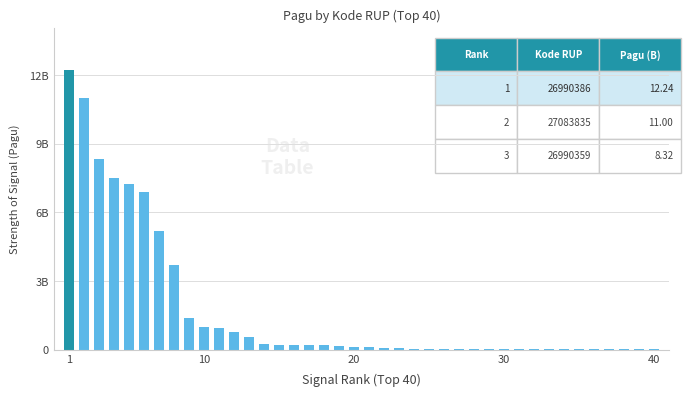

Are the bars horizontal?

No